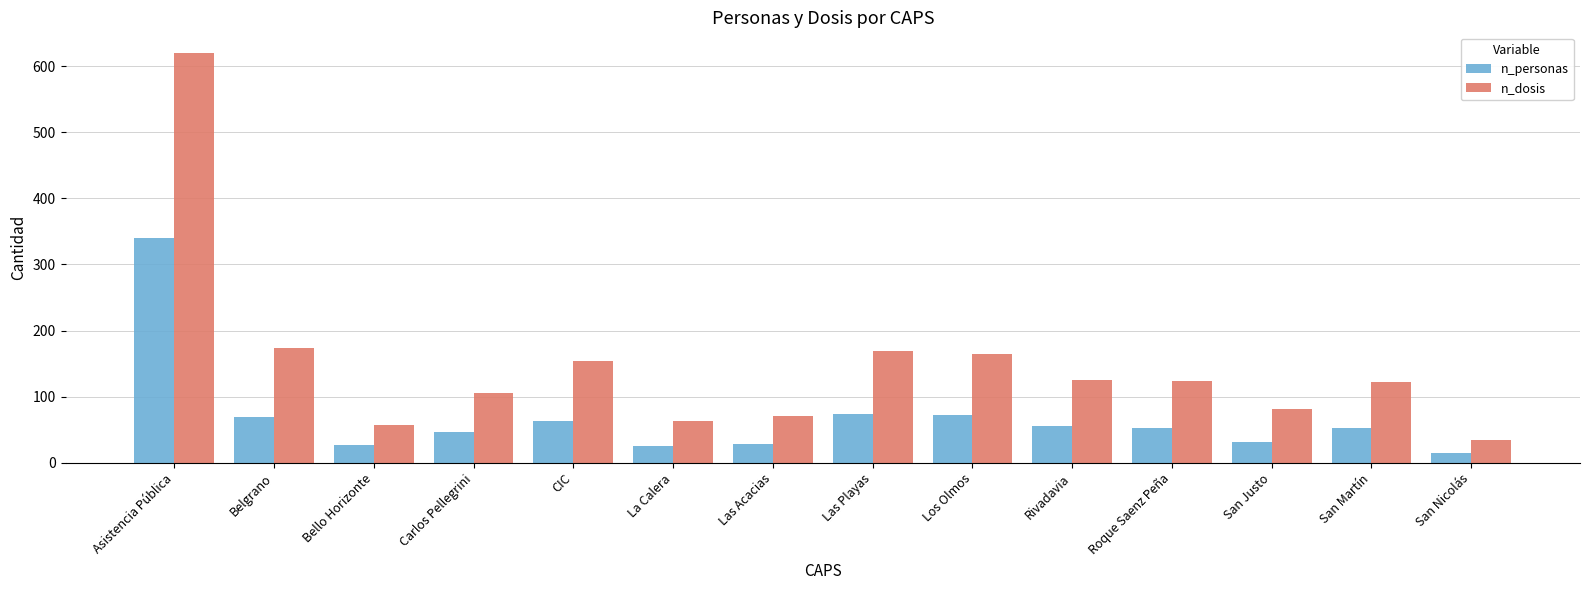

At how many categories does at least one series exceed 568?

1